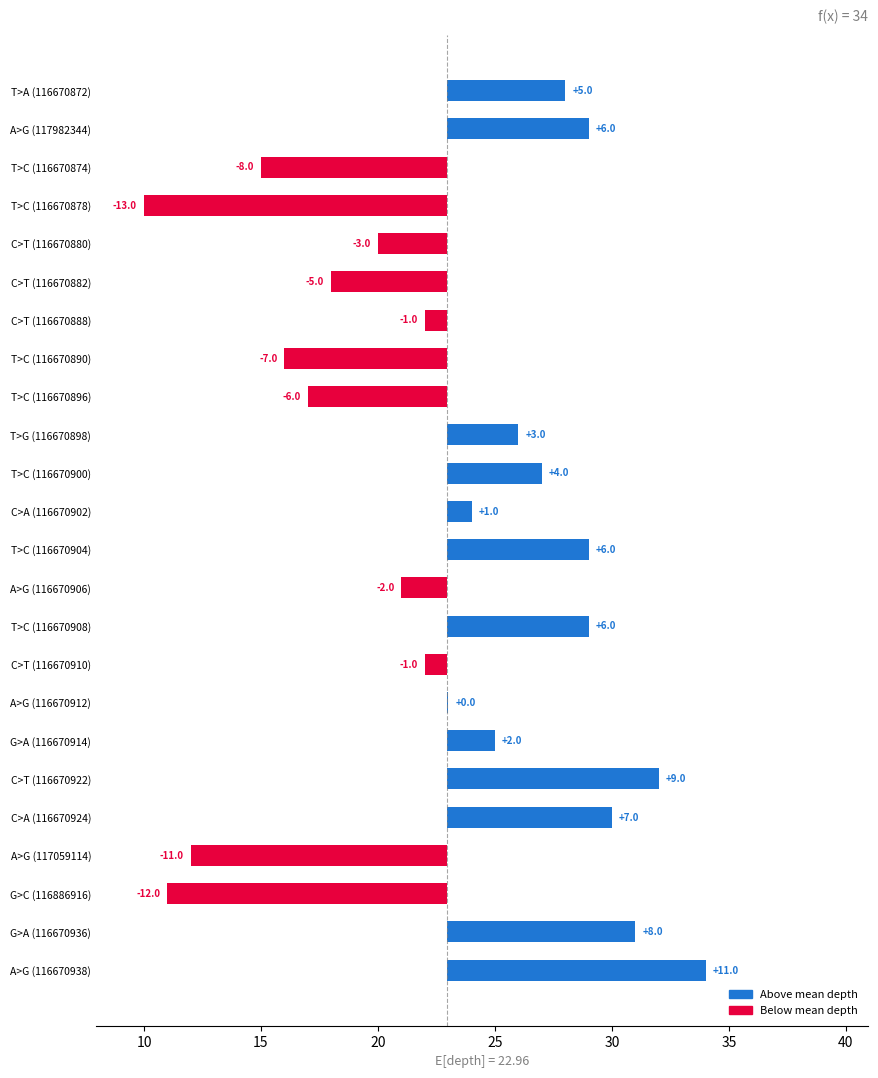

Reading left to right, transcribe all the data shown in this chart.

5.0	6.0	-8.0	-13.0	-3.0	-5.0	-1.0	-7.0	-6.0	3.0	4.0	1.0	6.0	-2.0	6.0	-1.0	0.0	2.0	9.0	7.0	-11.0	-12.0	8.0	11.0